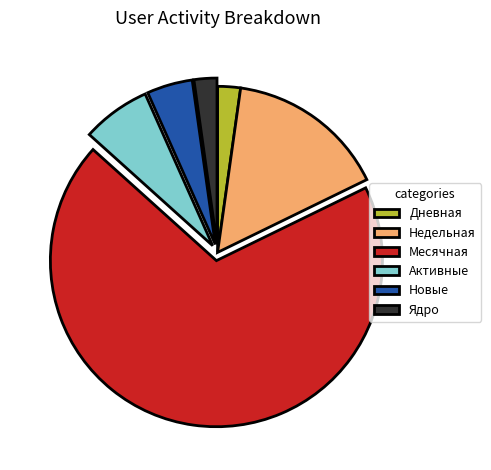

What is the largest slice in the pie chart?

Месячная